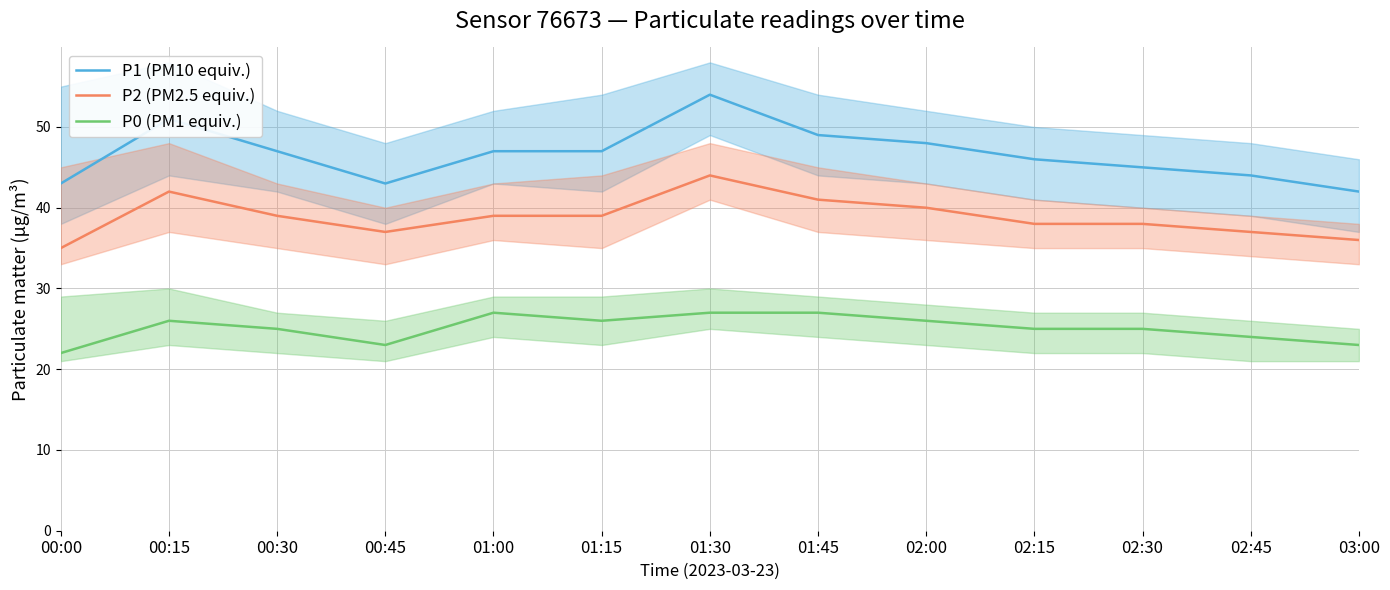

Is the value of P2 (PM2.5 equiv.) at 01:15 greater than the value of P0 (PM1 equiv.) at 01:00?

Yes